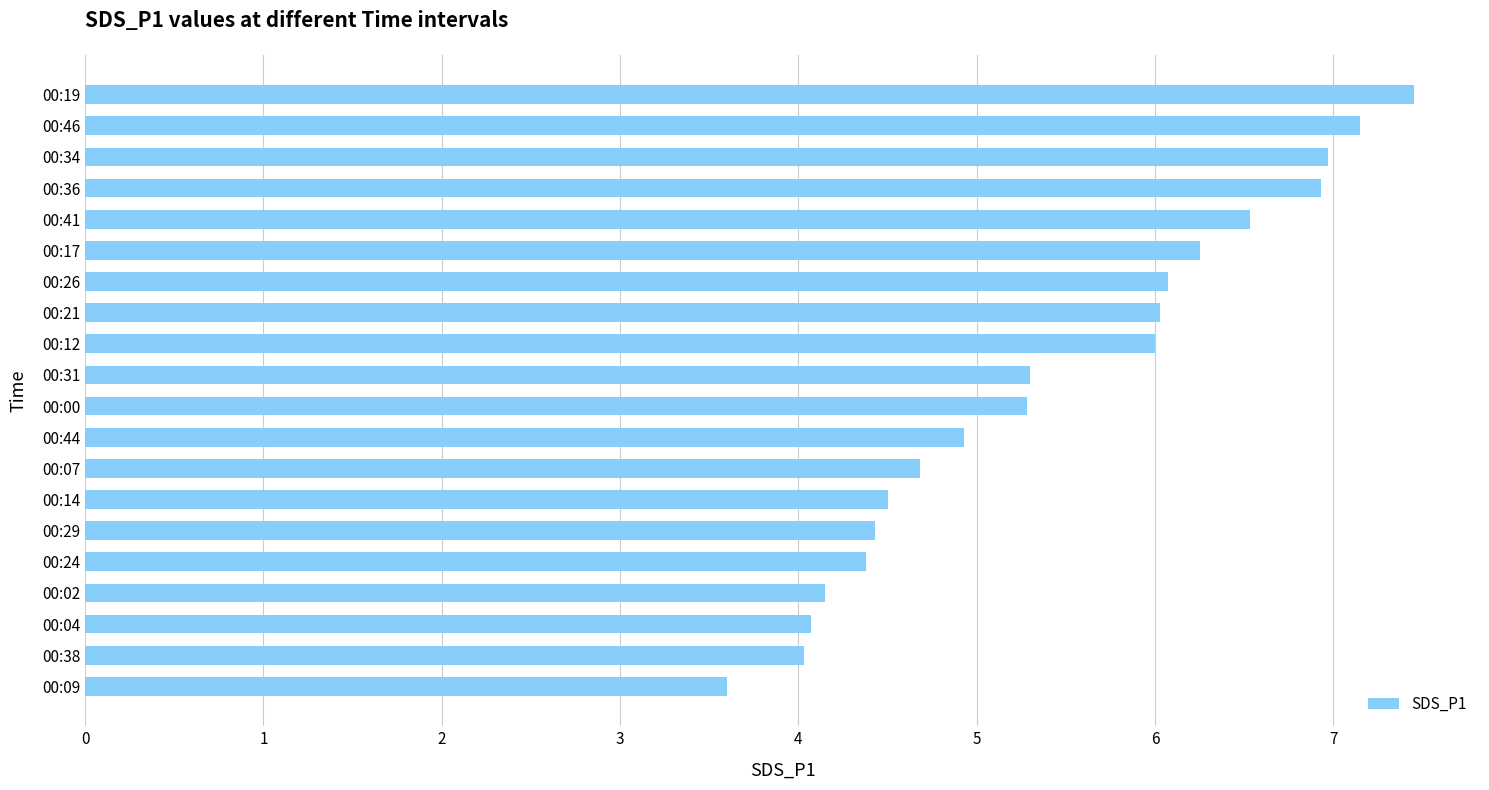

Approximately how many times larger is the value at 00:00 compared to 00:17?

0.8